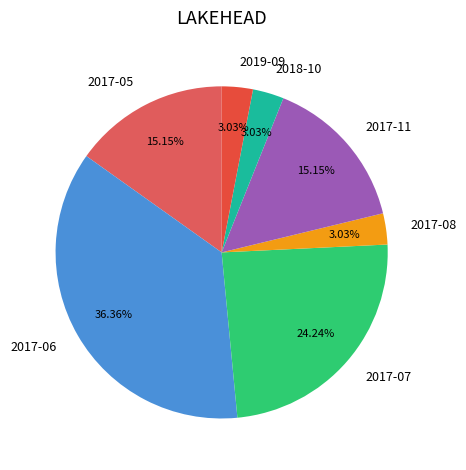

What is the total percentage of 2018-10 and 2017-06?

39.4%